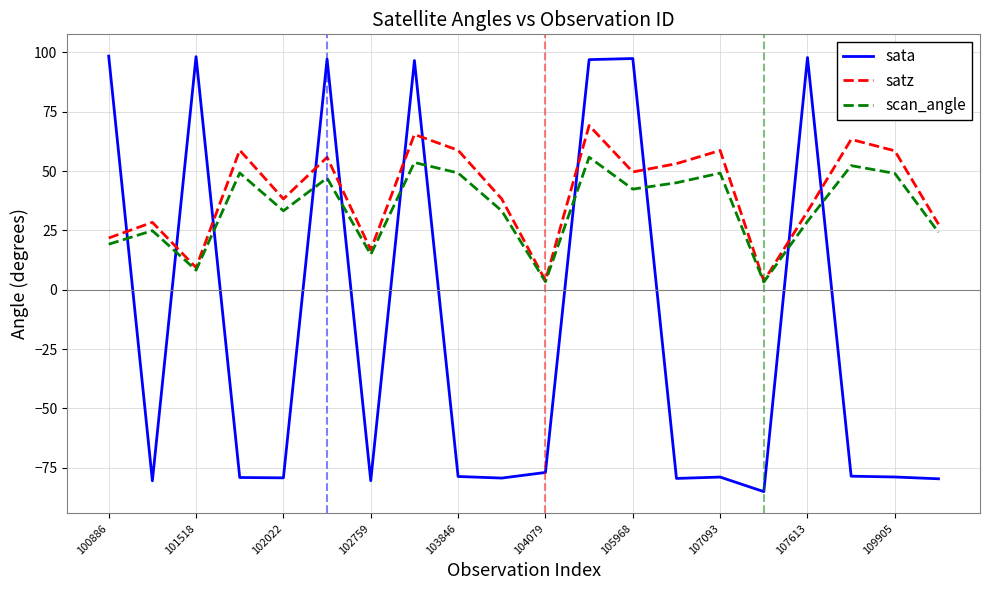

True or false: scan_angle and sata intersect in this chart.

True